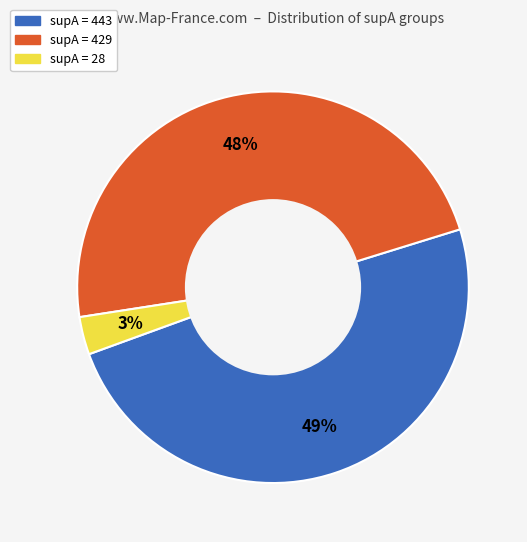

To the nearest percent, what is the difference between the largest and smallest slice percentages?

46%